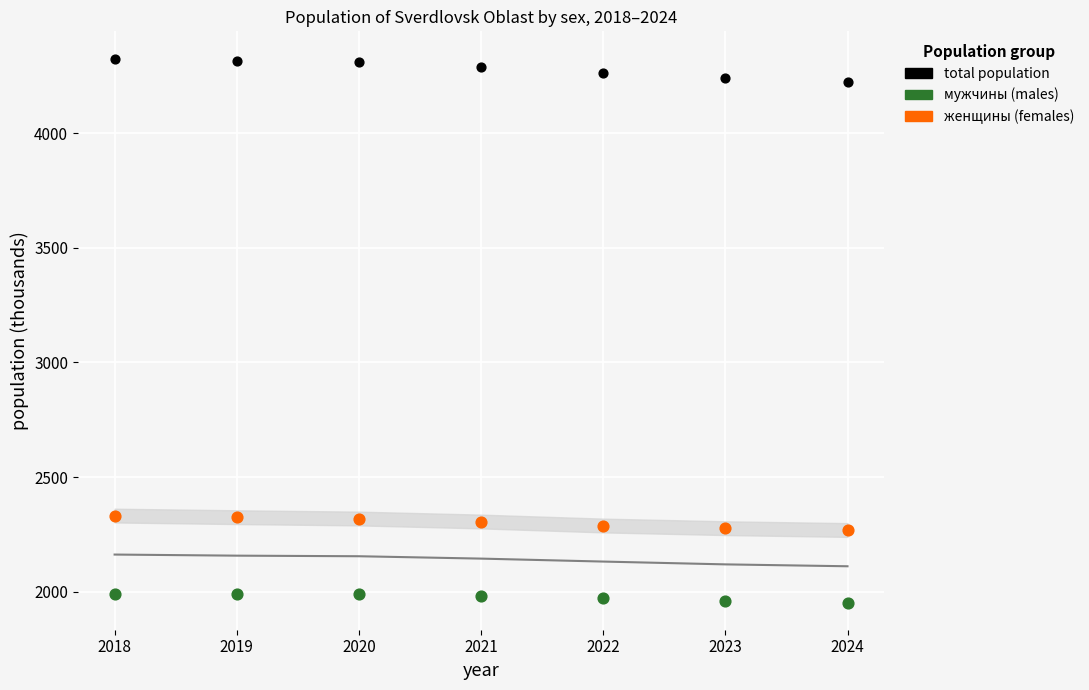

Across all data points, what is the range of Y values (max minus min)?

2371.5